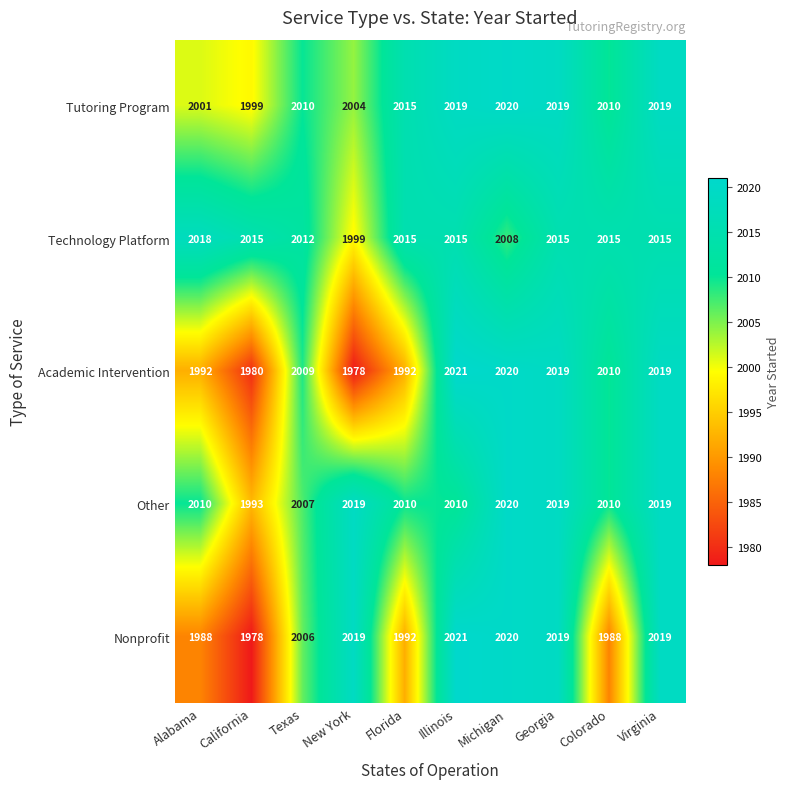

At how many categories does at least one series exceed 1983?

10